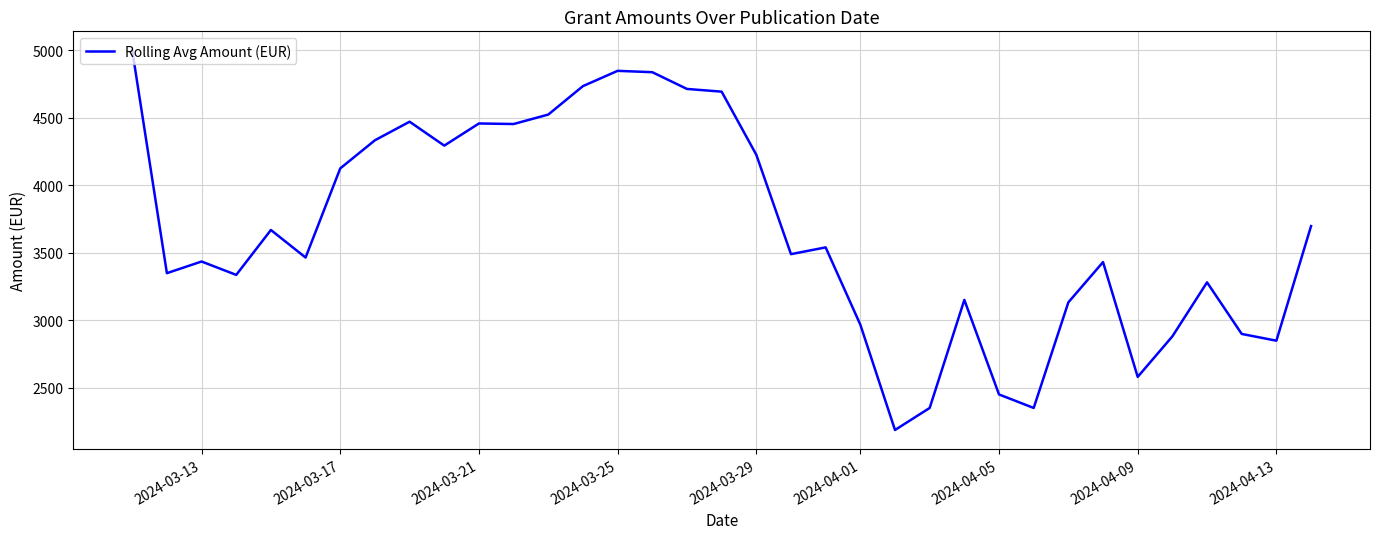

What is the greatest value displayed?

5000.0